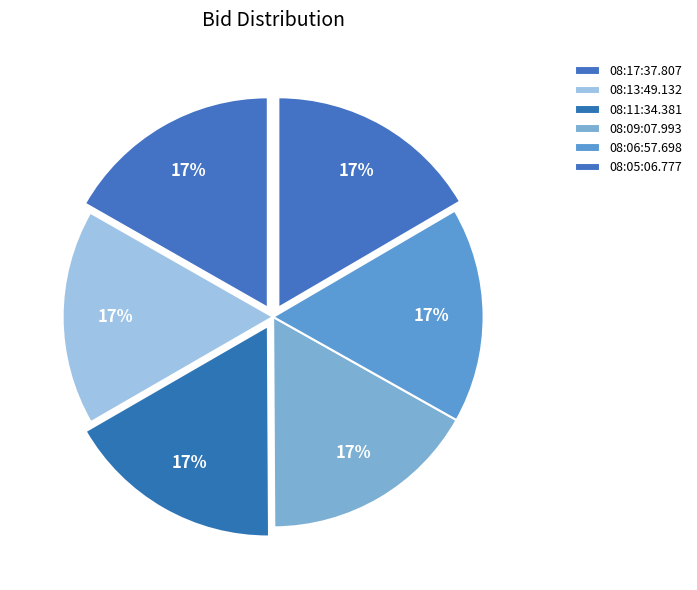

To the nearest percent, what percentage of the pie is 08:11:34.381?

17%